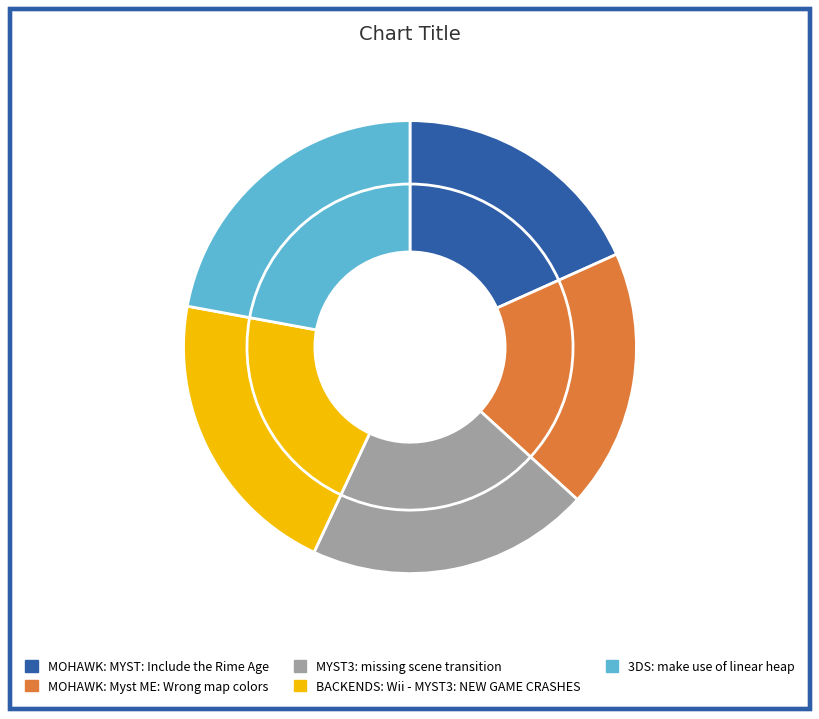

True or false: MOHAWK: MYST: Include the Rime Age accounts for 6% of the total.

False